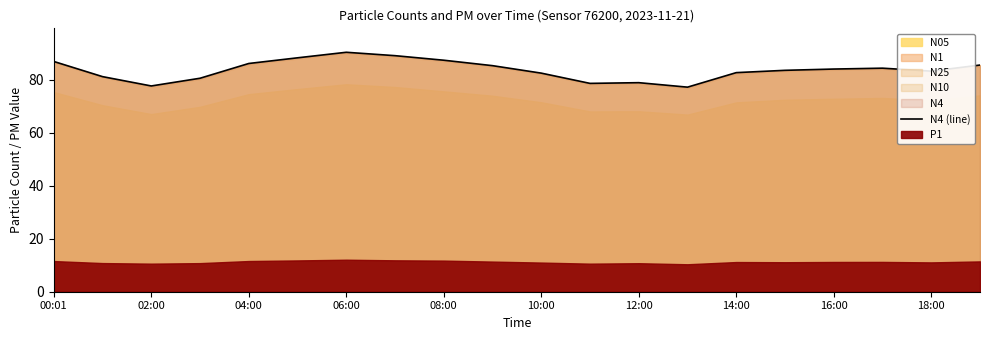

Does the chart have visible grid lines?

No